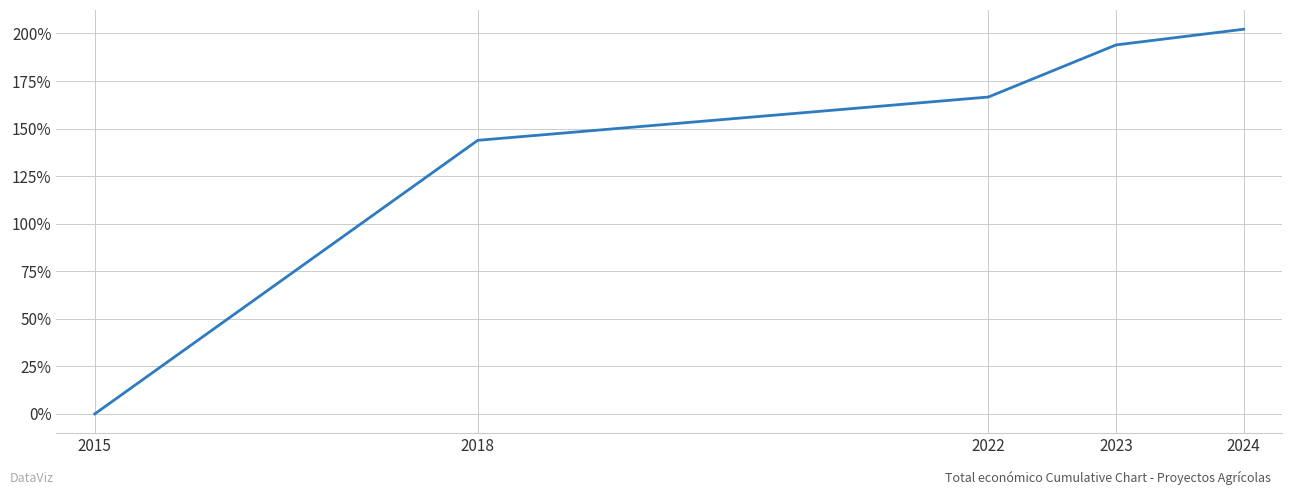

Rank the categories by value from highest to lowest.

2024, 2023, 2022, 2018, 2015